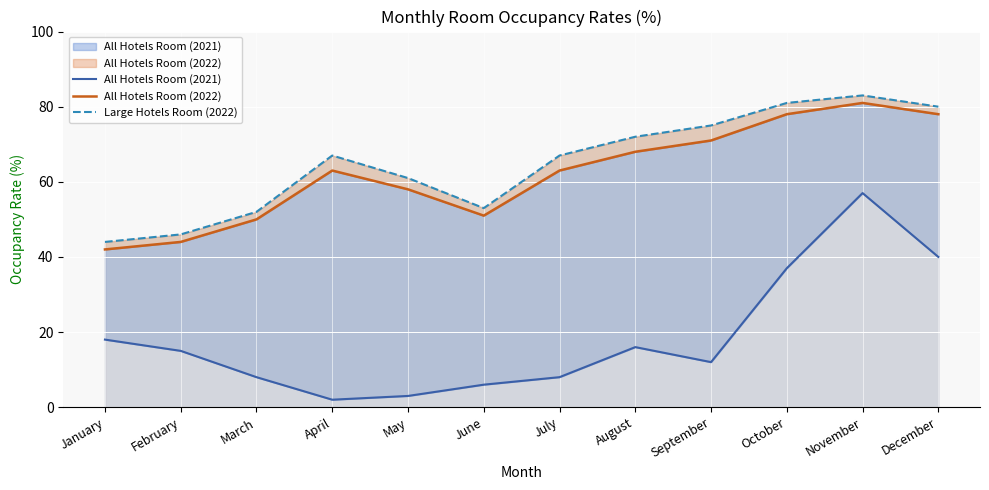

Between November and October, which is larger?

November